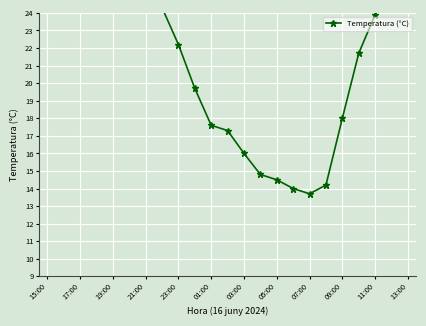

Reading left to right, list all the values displayed in this chart.

31.3	32.3	32.4	32.4	31.1	28.9	27.0	24.3	22.2	19.7	17.6	17.3	16.0	14.8	14.5	14.0	13.7	14.2	18.0	21.7	23.9	25.8	28.1